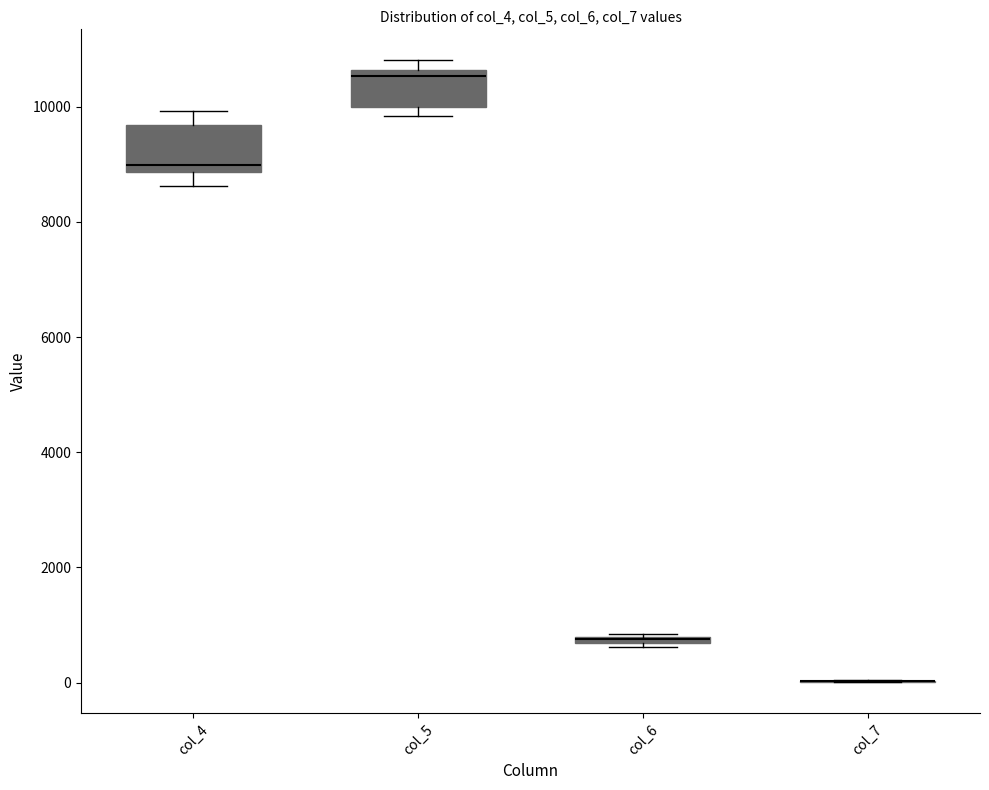

Where is the upper edge of the box for col_6 on the y-axis? The values are not printed on the chart, so give them approximately, as read against the axis.

800